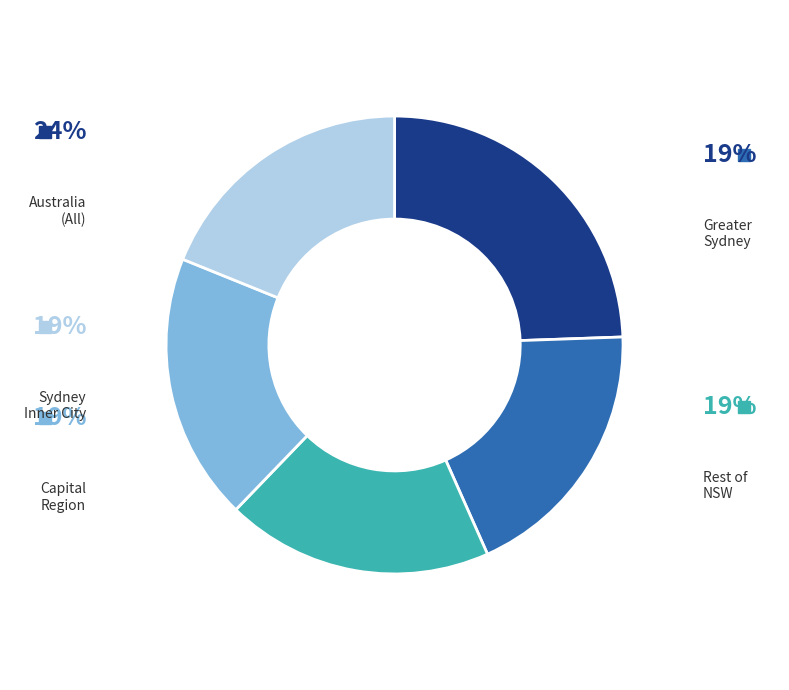

Is there a majority slice in this chart?

No